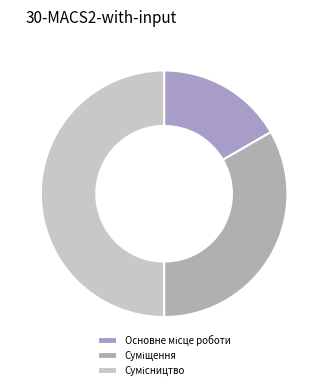

Rank the categories by value from lowest to highest.

Основне місце роботи, Суміщення, Сумісництво